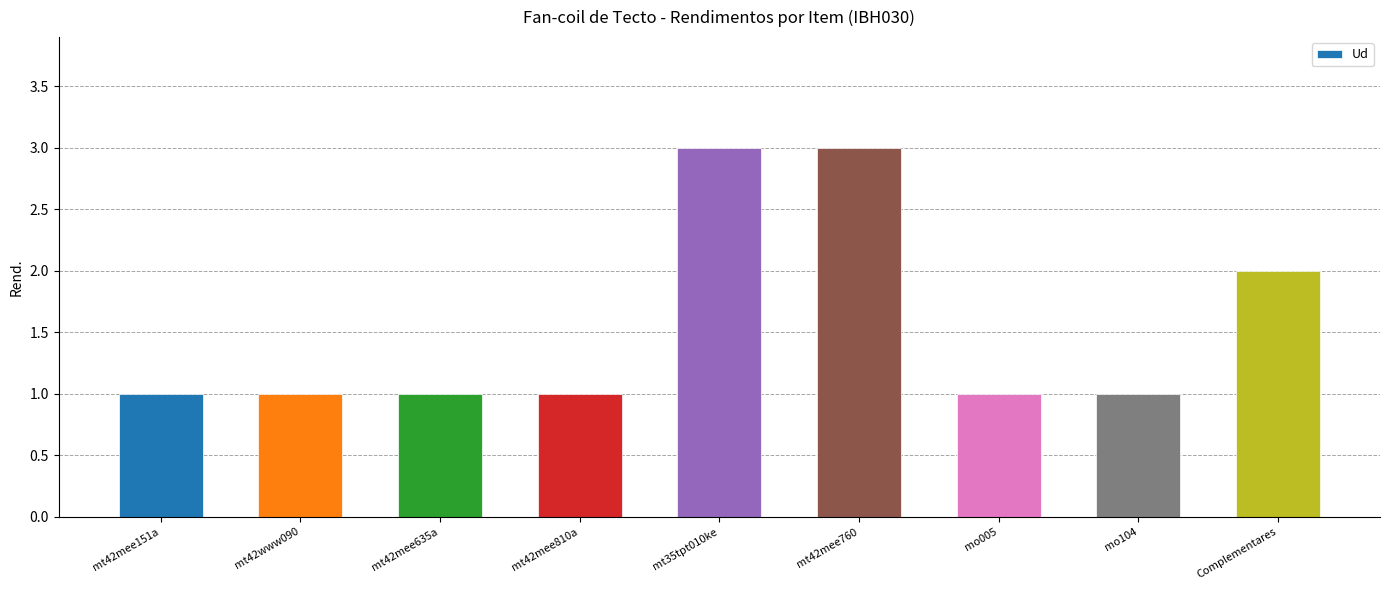

Reading left to right, transcribe all the data shown in this chart.

1	1	1	1	3	3	1	1	2